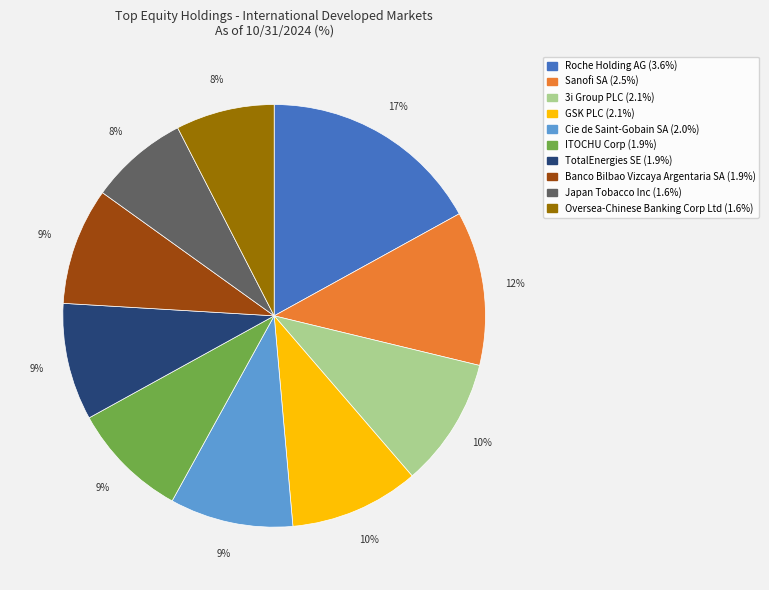

Is there a majority slice in this chart?

No